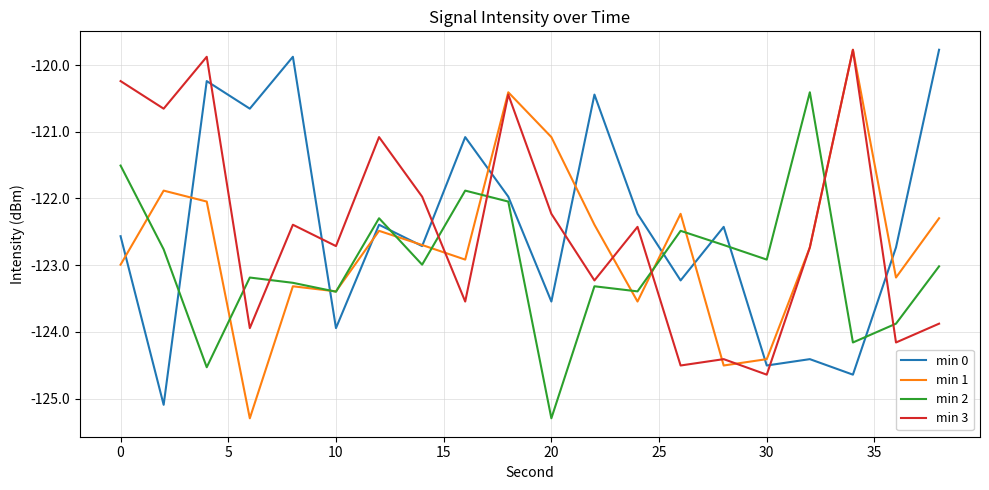

What is the greatest value displayed?

-119.8